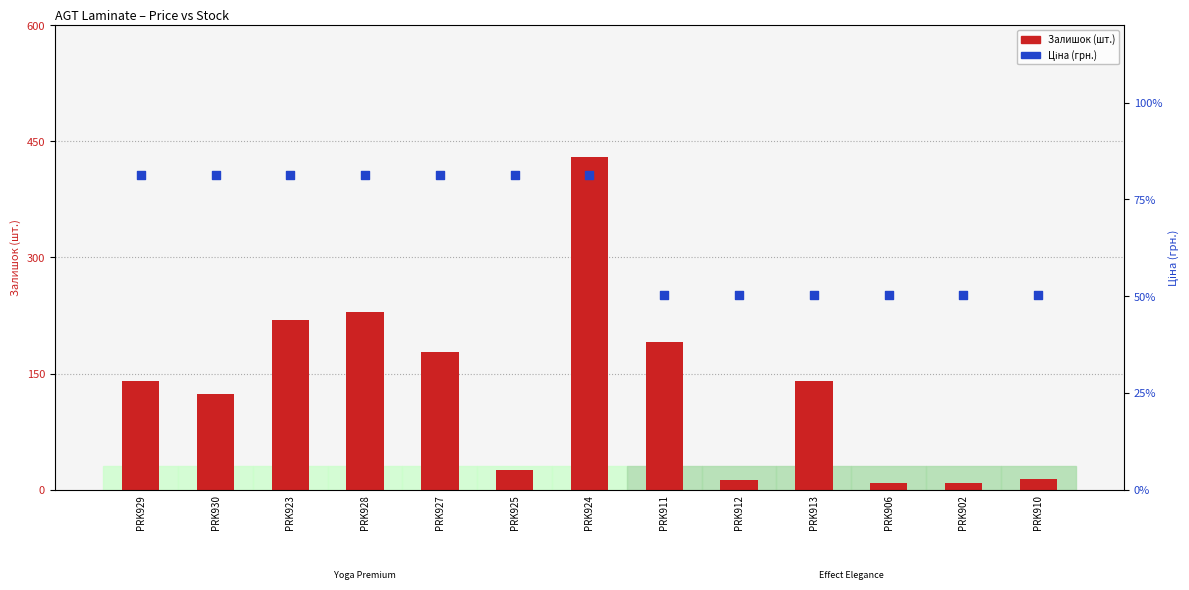

Which series reaches the minimum Y coordinate?

Залишок